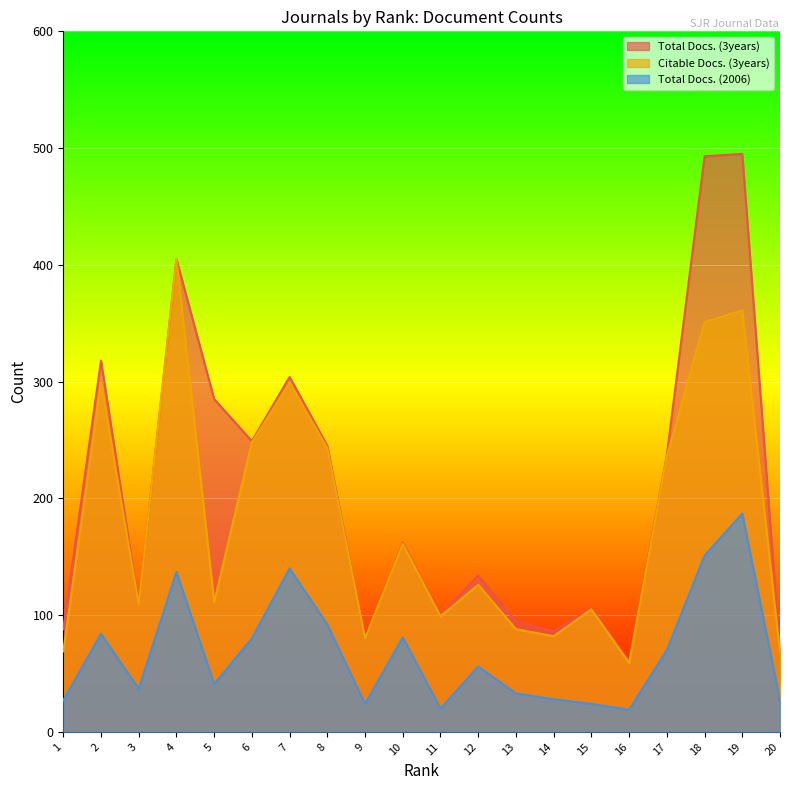

At how many categories does at least one series exceed 89?

15